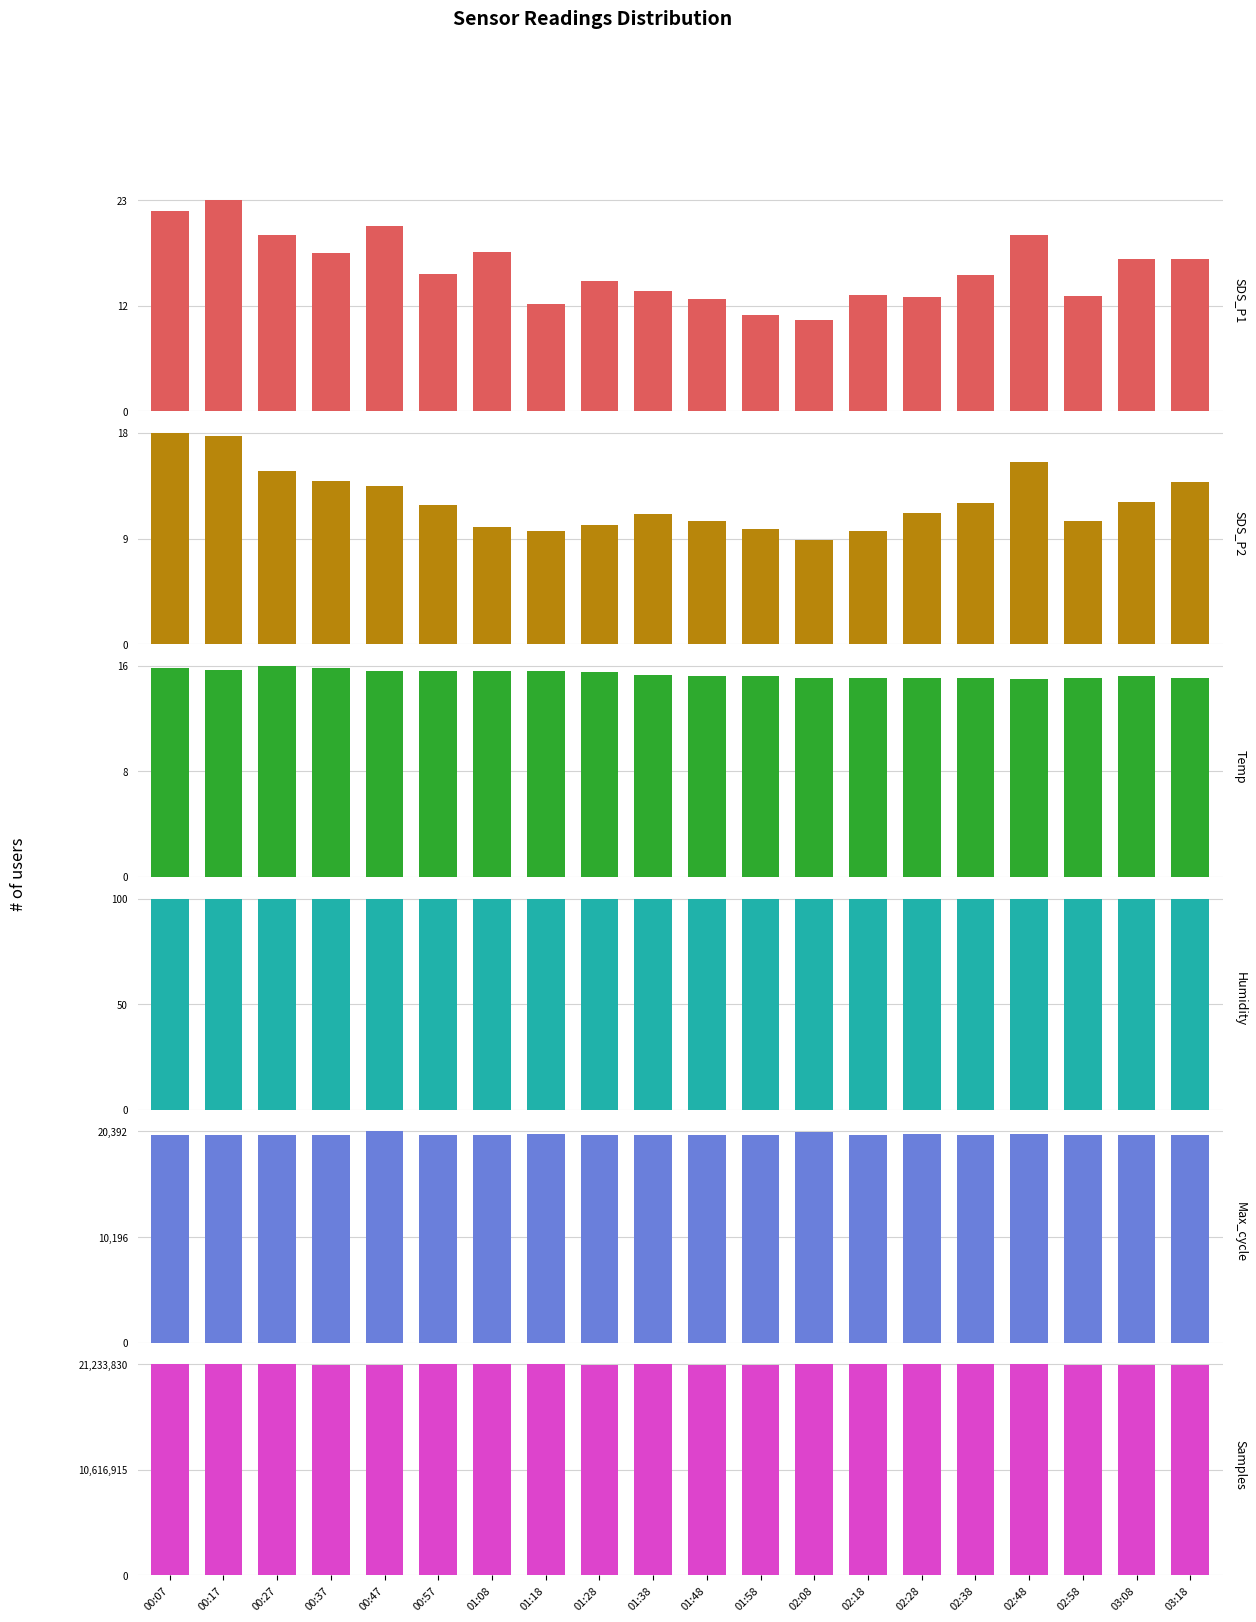

Are the bars grouped side by side (vs. stacked)?

Yes